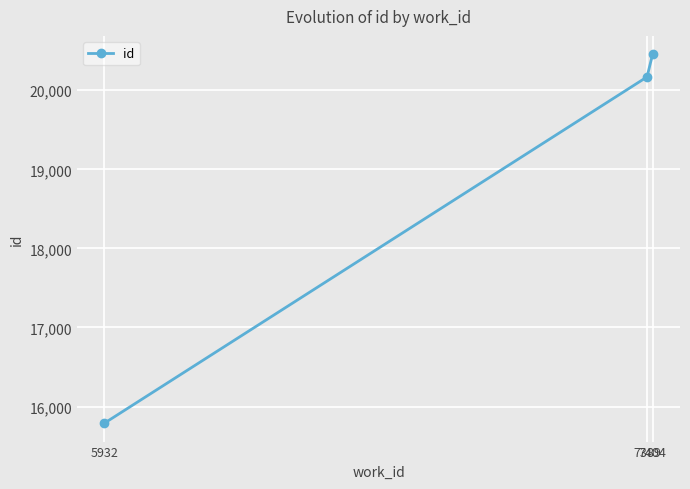

What is the average value?

18804